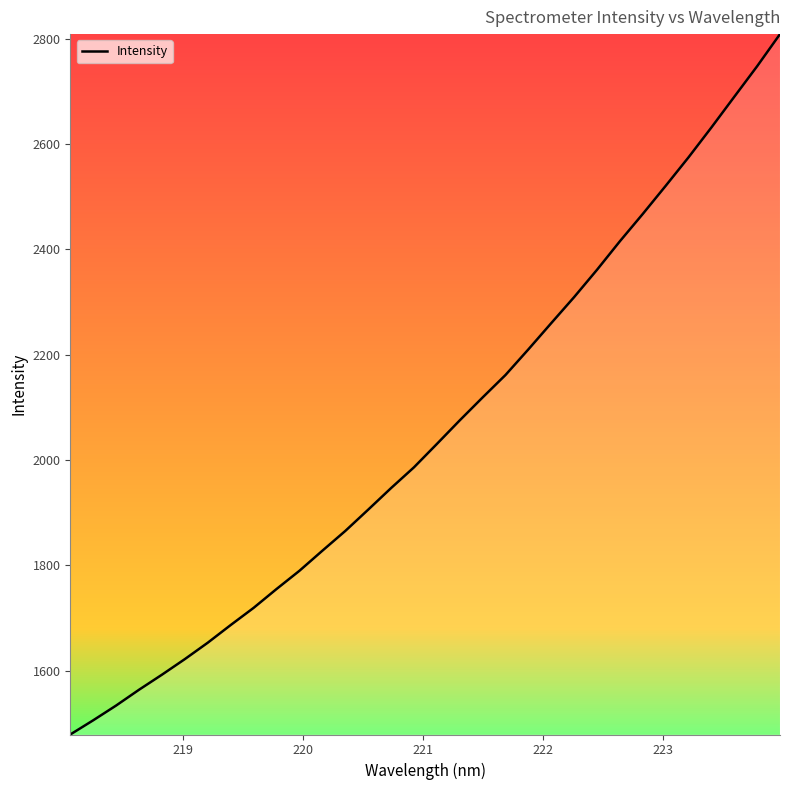

What is the maximum value shown in the chart?

2808.9